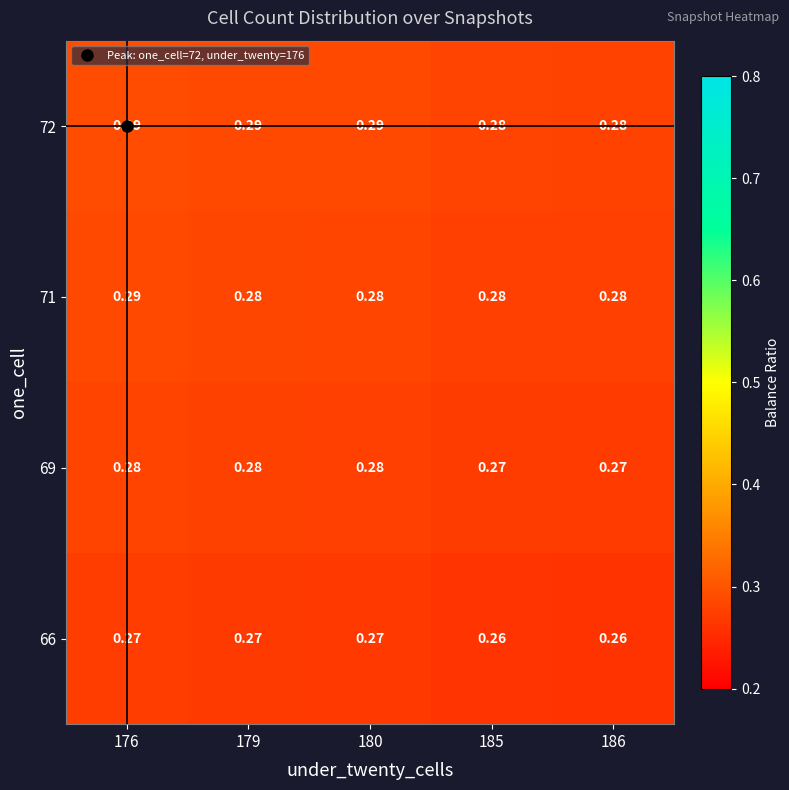

Is the value of 72 at 176 greater than the value of 66 at 180?

Yes